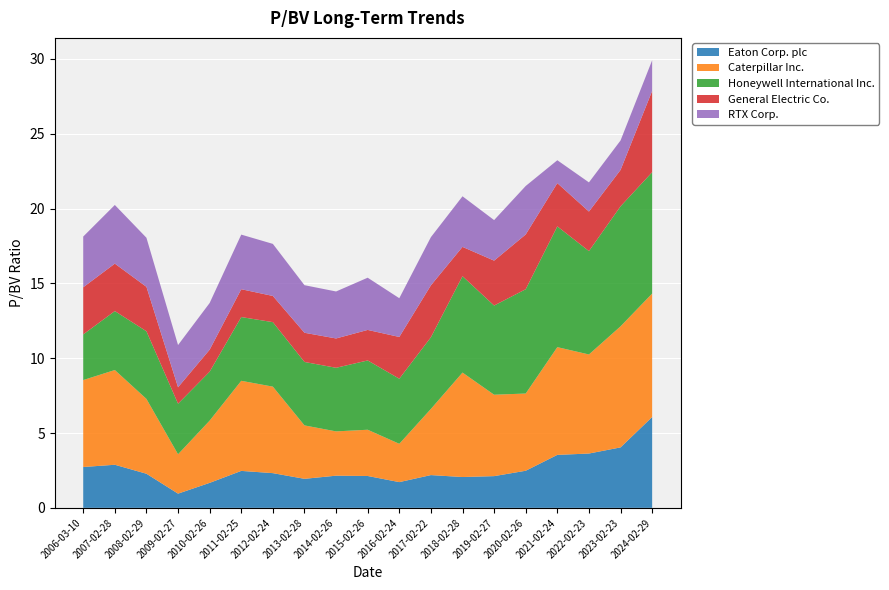

Reading right to left, what are all the values shown in this chart?

Eaton Corp. plc: 2024-02-29=6.1	2023-02-23=4.0	2022-02-23=3.6	2021-02-24=3.5	2020-02-26=2.5	2019-02-27=2.1	2018-02-28=2.1	2017-02-22=2.2	2016-02-24=1.7	2015-02-26=2.1	2014-02-26=2.1	2013-02-28=1.9	2012-02-24=2.3	2011-02-25=2.5	2010-02-26=1.7	2009-02-27=0.9	2008-02-29=2.3	2007-02-28=2.9	2006-03-10=2.7
Caterpillar Inc.: 2024-02-29=8.2	2023-02-23=8.1	2022-02-23=6.6	2021-02-24=7.2	2020-02-26=5.2	2019-02-27=5.4	2018-02-28=7.0	2017-02-22=4.4	2016-02-24=2.6	2015-02-26=3.1	2014-02-26=3.0	2013-02-28=3.6	2012-02-24=5.8	2011-02-25=6.0	2010-02-26=4.2	2009-02-27=2.6	2008-02-29=5.0	2007-02-28=6.3	2006-03-10=5.8
Honeywell International Inc.: 2024-02-29=8.1	2023-02-23=8.0	2022-02-23=6.9	2021-02-24=8.1	2020-02-26=7.0	2019-02-27=6.0	2018-02-28=6.4	2017-02-22=4.8	2016-02-24=4.3	2015-02-26=4.6	2014-02-26=4.2	2013-02-28=4.2	2012-02-24=4.3	2011-02-25=4.3	2010-02-26=3.3	2009-02-27=3.4	2008-02-29=4.5	2007-02-28=3.9	2006-03-10=3.0
General Electric Co.: 2024-02-29=5.4	2023-02-23=2.4	2022-02-23=2.6	2021-02-24=2.9	2020-02-26=3.7	2019-02-27=3.0	2018-02-28=2.0	2017-02-22=3.5	2016-02-24=2.8	2015-02-26=2.0	2014-02-26=2.0	2013-02-28=1.9	2012-02-24=1.8	2011-02-25=1.9	2010-02-26=1.5	2009-02-27=1.1	2008-02-29=3.0	2007-02-28=3.2	2006-03-10=3.1
RTX Corp.: 2024-02-29=2.0	2023-02-23=2.0	2022-02-23=1.9	2021-02-24=1.5	2020-02-26=3.2	2019-02-27=2.7	2018-02-28=3.4	2017-02-22=3.2	2016-02-24=2.6	2015-02-26=3.5	2014-02-26=3.1	2013-02-28=3.2	2012-02-24=3.5	2011-02-25=3.6	2010-02-26=3.1	2009-02-27=2.8	2008-02-29=3.3	2007-02-28=3.9	2006-03-10=3.4